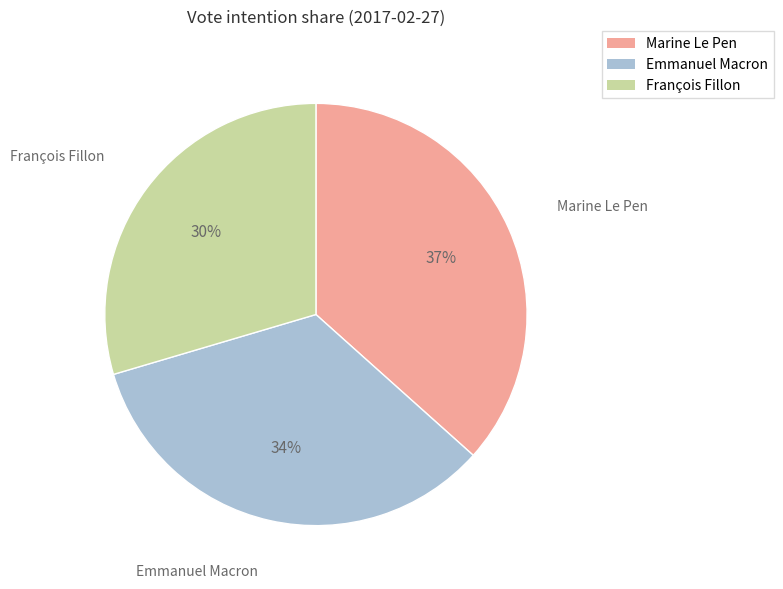

Is there a majority slice in this chart?

No